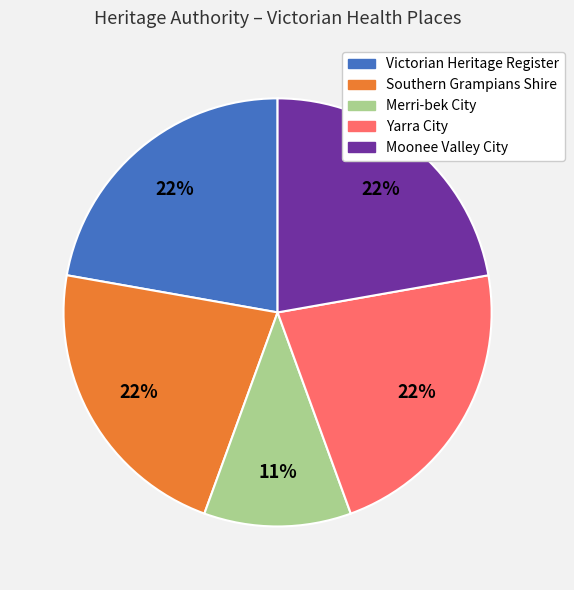

Which has a higher value, Merri-bek City or Southern Grampians Shire?

Southern Grampians Shire